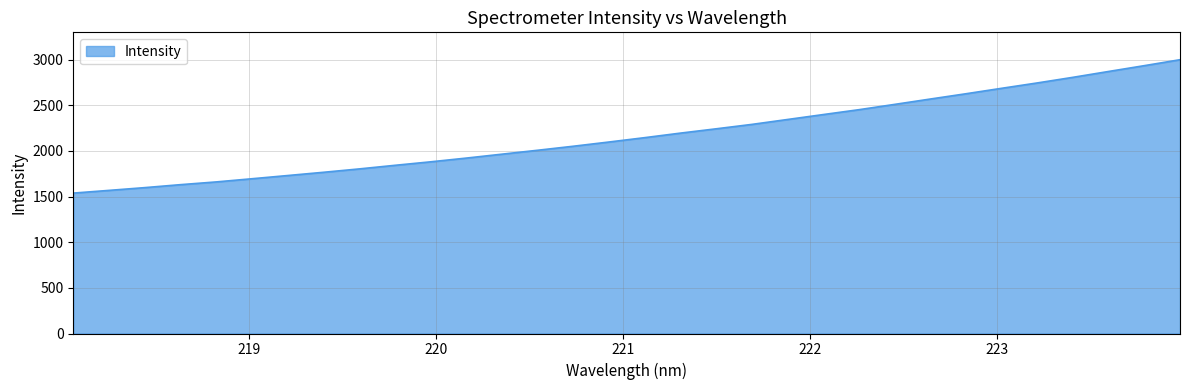

Reading left to right, transcribe all the data shown in this chart.

1537.3	1567.1	1597.3	1629.8	1659.8	1694.5	1729.7	1765.1	1802.1	1841.5	1879.8	1920.7	1963.7	2006.5	2050.6	2097.0	2144.7	2194.3	2241.4	2289.7	2343.5	2397.4	2450.7	2508.7	2567.4	2625.3	2685.0	2743.7	2805.2	2869.3	2932.9	2997.9